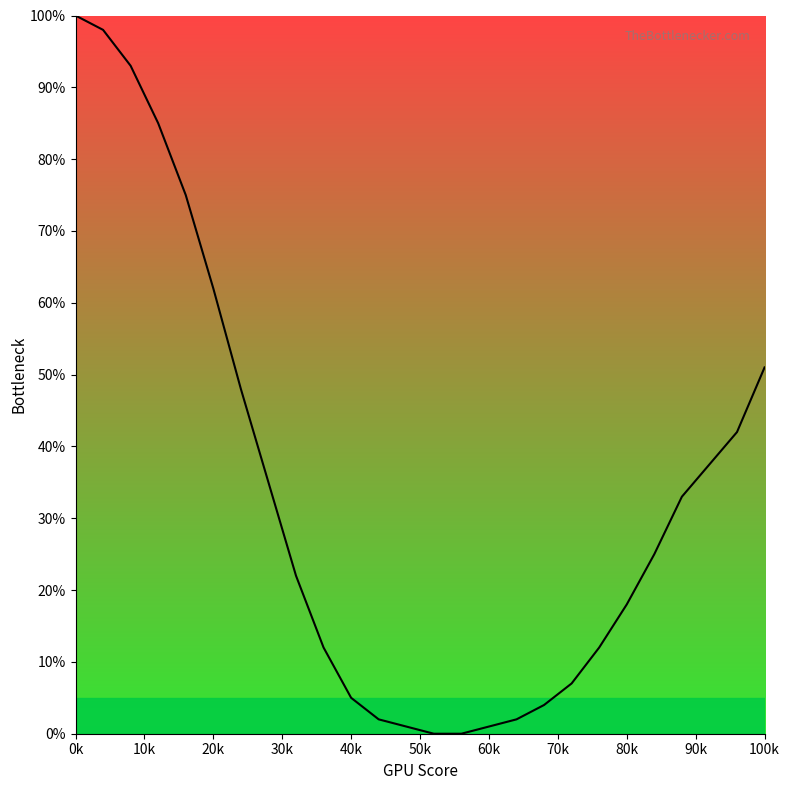

How many distinct data groups are displayed?

1